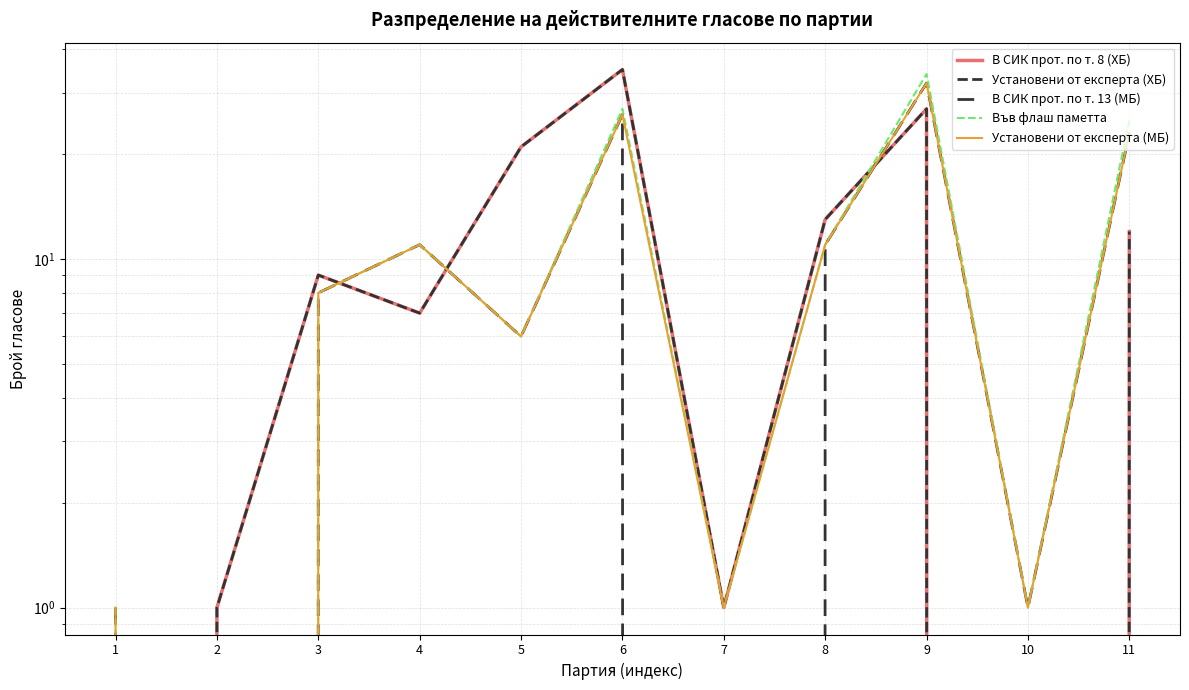

True or false: В СИК прот. по т. 13 (МБ) has more than 0 points higher than both neighbors.

True